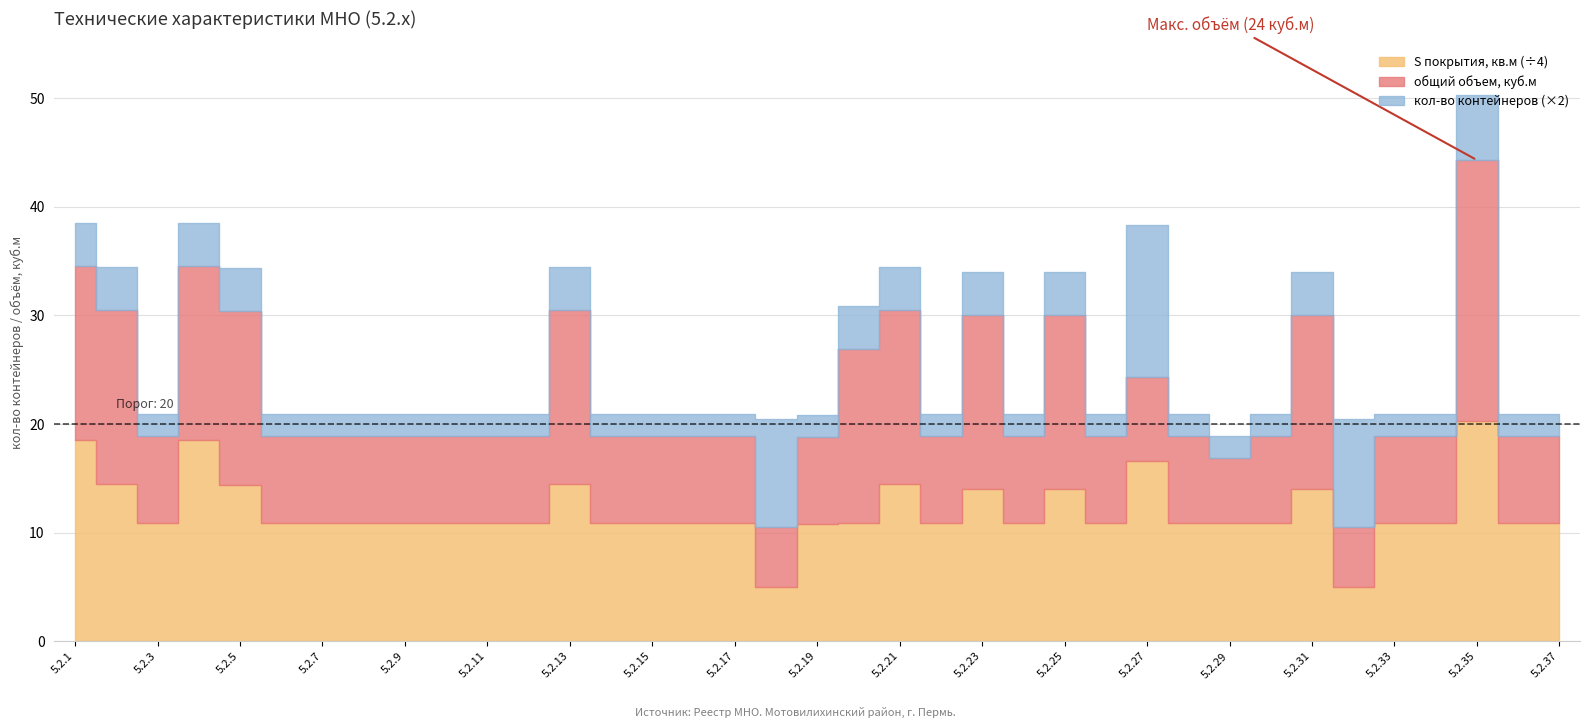

Reading left to right, transcribe all the data shown in this chart.

кол-во контейнеров: 5.2.1=2.0	5.2.2=2.0	5.2.3=1.0	5.2.4=2.0	5.2.5=2.0	5.2.6=1.0	5.2.7=1.0	5.2.8=1.0	5.2.9=1.0	5.2.10=1.0	5.2.11=1.0	5.2.12=1.0	5.2.13=2.0	5.2.14=1.0	5.2.15=1.0	5.2.16=1.0	5.2.17=1.0	5.2.18=5.0	5.2.19=1.0	5.2.20=2.0	5.2.21=2.0	5.2.22=1.0	5.2.23=2.0	5.2.24=1.0	5.2.25=2.0	5.2.26=1.0	5.2.27=7.0	5.2.28=1.0	5.2.29=1.0	5.2.30=1.0	5.2.31=2.0	5.2.32=5.0	5.2.33=1.0	5.2.34=1.0	5.2.35=3.0	5.2.36=1.0	5.2.37=1.0
общий объем, куб.м: 5.2.1=16.0	5.2.2=16.0	5.2.3=8.0	5.2.4=16.0	5.2.5=16.0	5.2.6=8.0	5.2.7=8.0	5.2.8=8.0	5.2.9=8.0	5.2.10=8.0	5.2.11=8.0	5.2.12=8.0	5.2.13=16.0	5.2.14=8.0	5.2.15=8.0	5.2.16=8.0	5.2.17=8.0	5.2.18=5.5	5.2.19=8.0	5.2.20=16.0	5.2.21=16.0	5.2.22=8.0	5.2.23=16.0	5.2.24=8.0	5.2.25=16.0	5.2.26=8.0	5.2.27=7.7	5.2.28=8.0	5.2.29=6.0	5.2.30=8.0	5.2.31=16.0	5.2.32=5.5	5.2.33=8.0	5.2.34=8.0	5.2.35=24.0	5.2.36=8.0	5.2.37=8.0
S покрытия, кв.м: 5.2.1=74.2	5.2.2=58.0	5.2.3=43.5	5.2.4=74.2	5.2.5=57.6	5.2.6=43.5	5.2.7=43.5	5.2.8=43.5	5.2.9=43.5	5.2.10=43.5	5.2.11=43.5	5.2.12=43.5	5.2.13=58.0	5.2.14=43.5	5.2.15=43.5	5.2.16=43.5	5.2.17=43.5	5.2.18=20.0	5.2.19=43.3	5.2.20=43.5	5.2.21=58.0	5.2.22=43.5	5.2.23=56.1	5.2.24=43.5	5.2.25=56.1	5.2.26=43.5	5.2.27=66.6	5.2.28=43.5	5.2.29=43.5	5.2.30=43.5	5.2.31=56.1	5.2.32=20.0	5.2.33=43.5	5.2.34=43.5	5.2.35=81.3	5.2.36=43.5	5.2.37=43.5